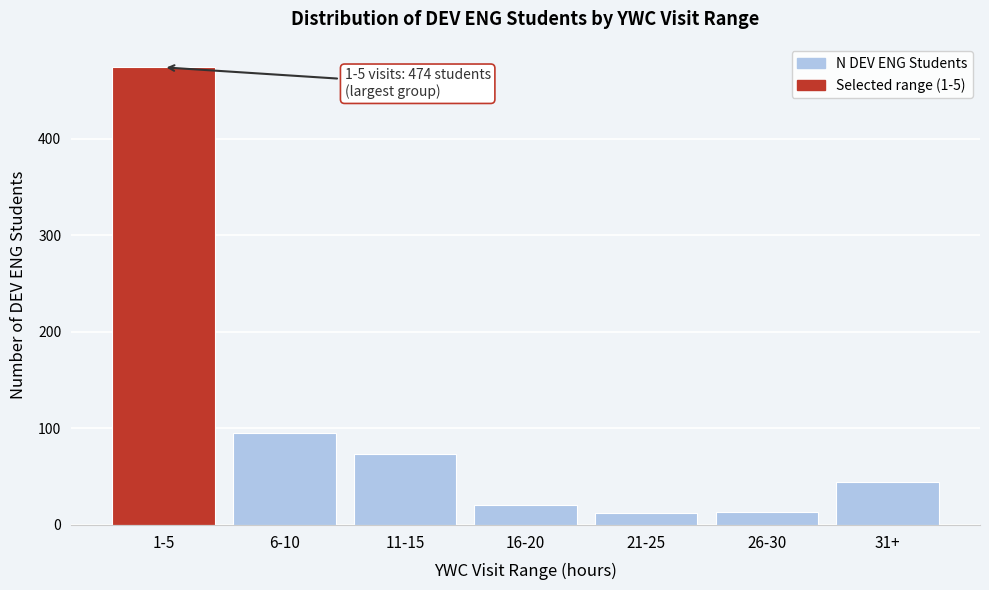

Is it true that the value at 1-5 is 474?

True